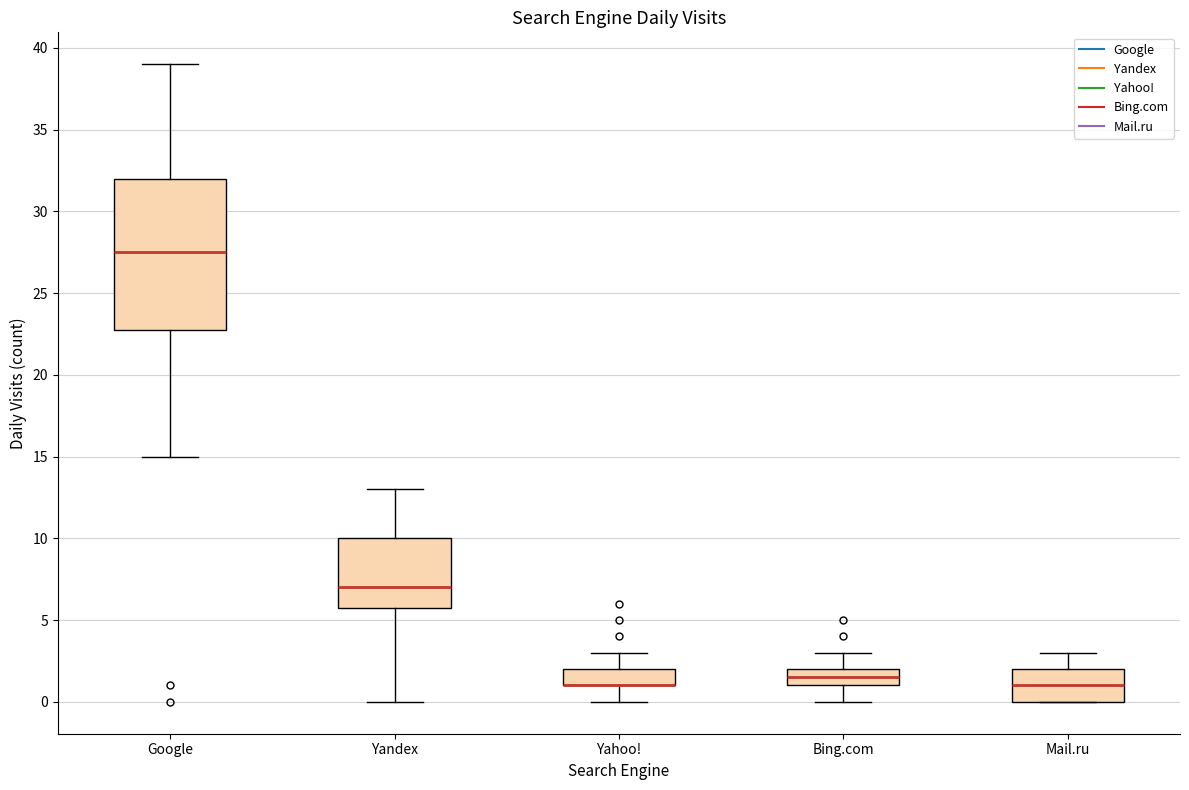

Which box is the tallest, from its lower edge to its upper edge?

Google